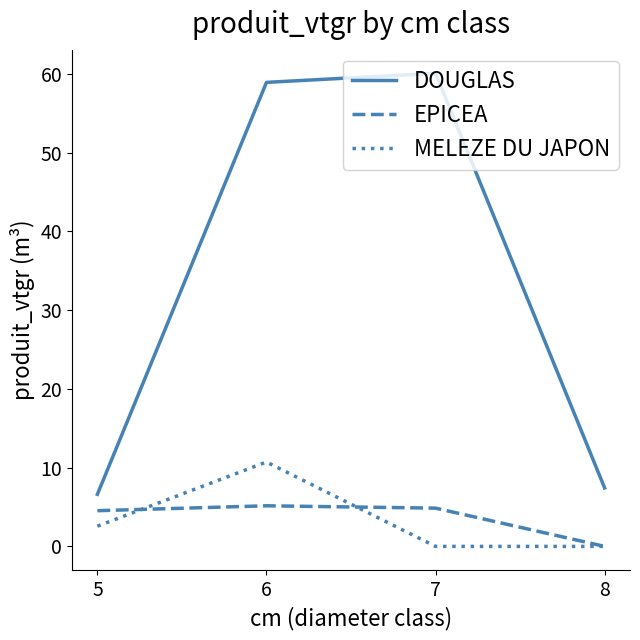

At which category is the sum across all series the highest?

6